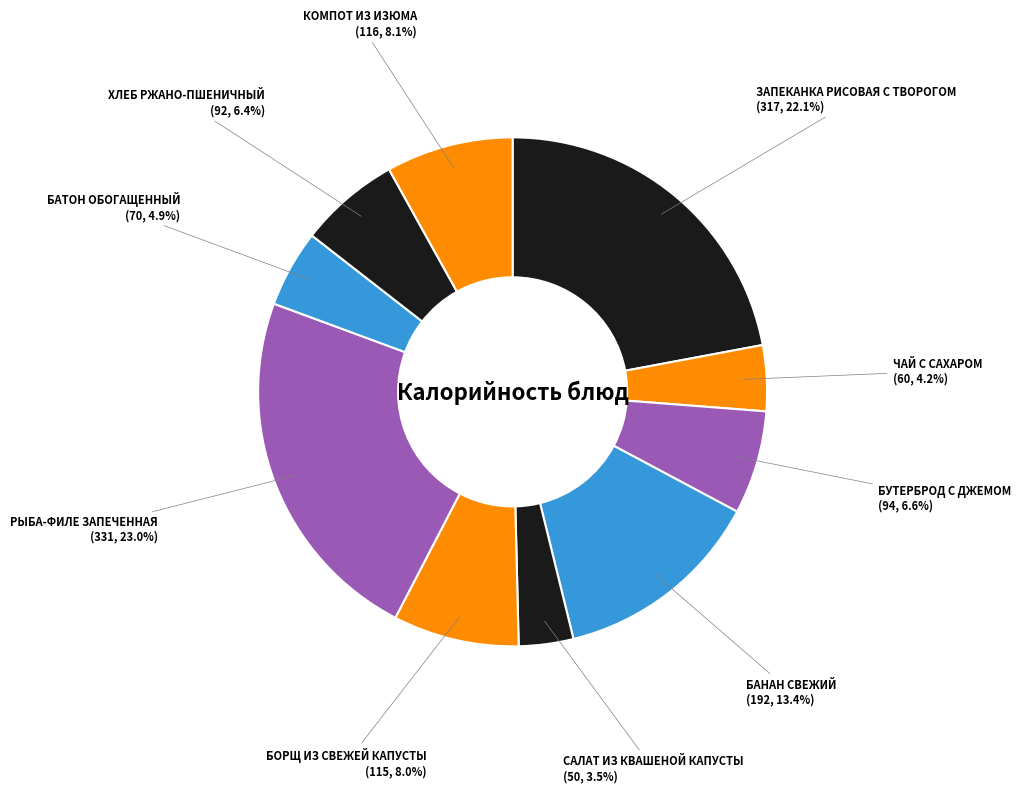

How many segments does this pie chart have?

10